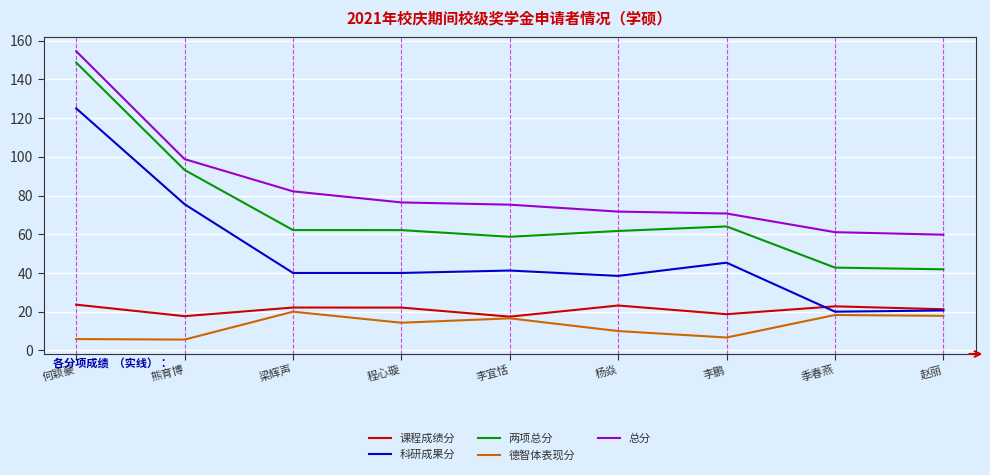

True or false: 总分 and 两项总分 intersect in this chart.

False